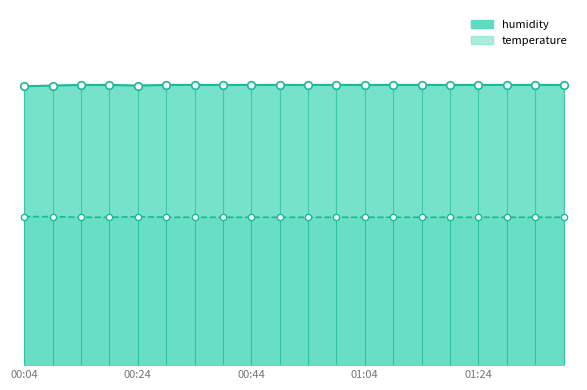

Which series has the widest spread of Y values?

humidity